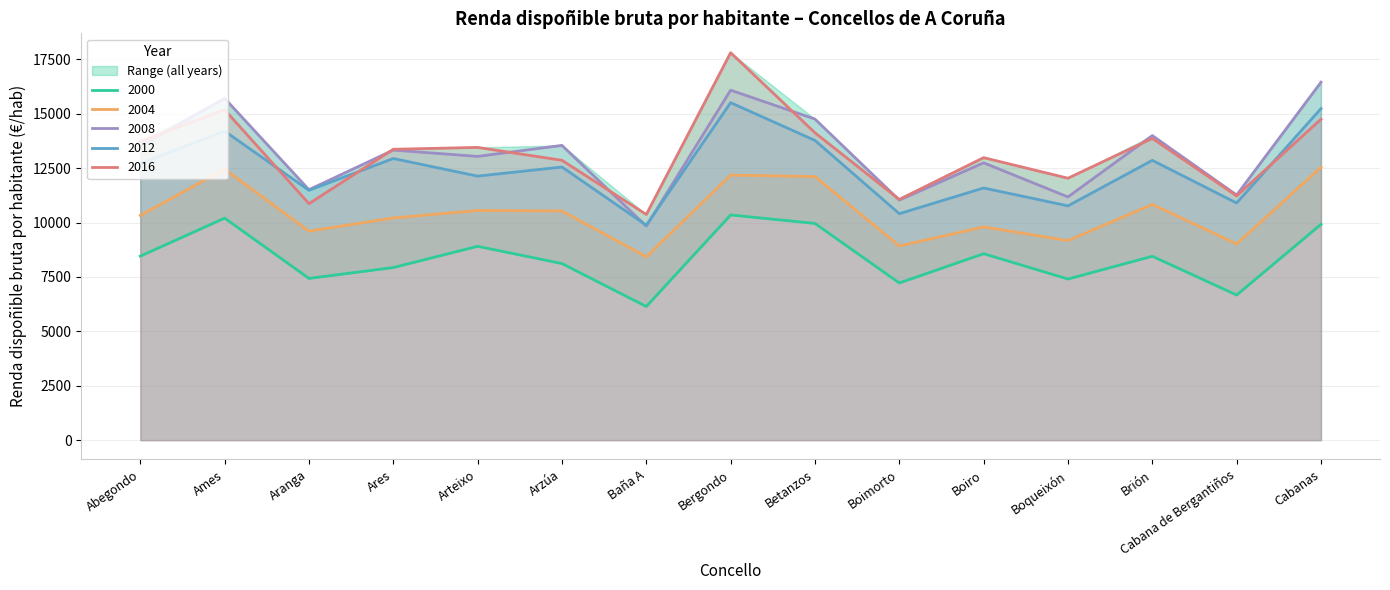

At how many categories does at least one series exceed 8660?

15